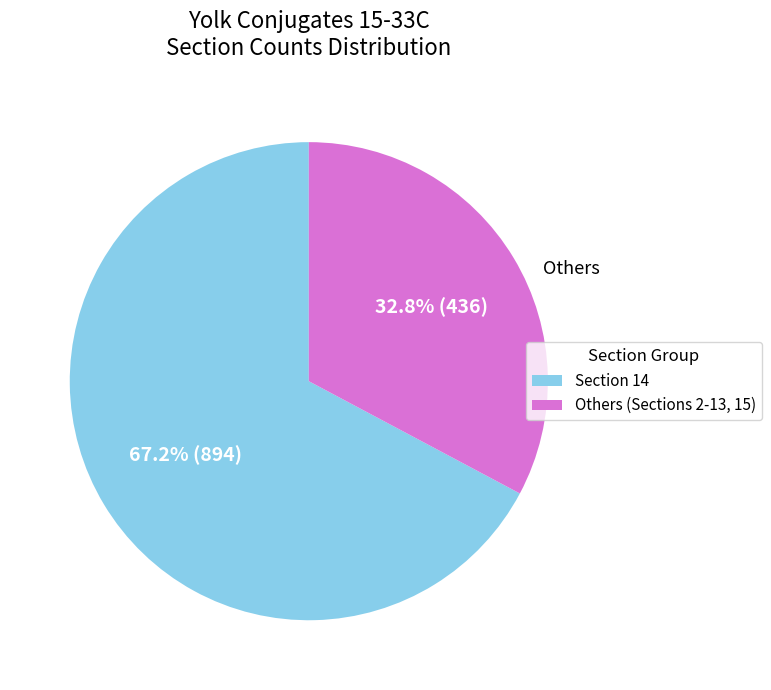

Between Others (Sections 2-13, 15) and Section 14, which is larger?

Section 14